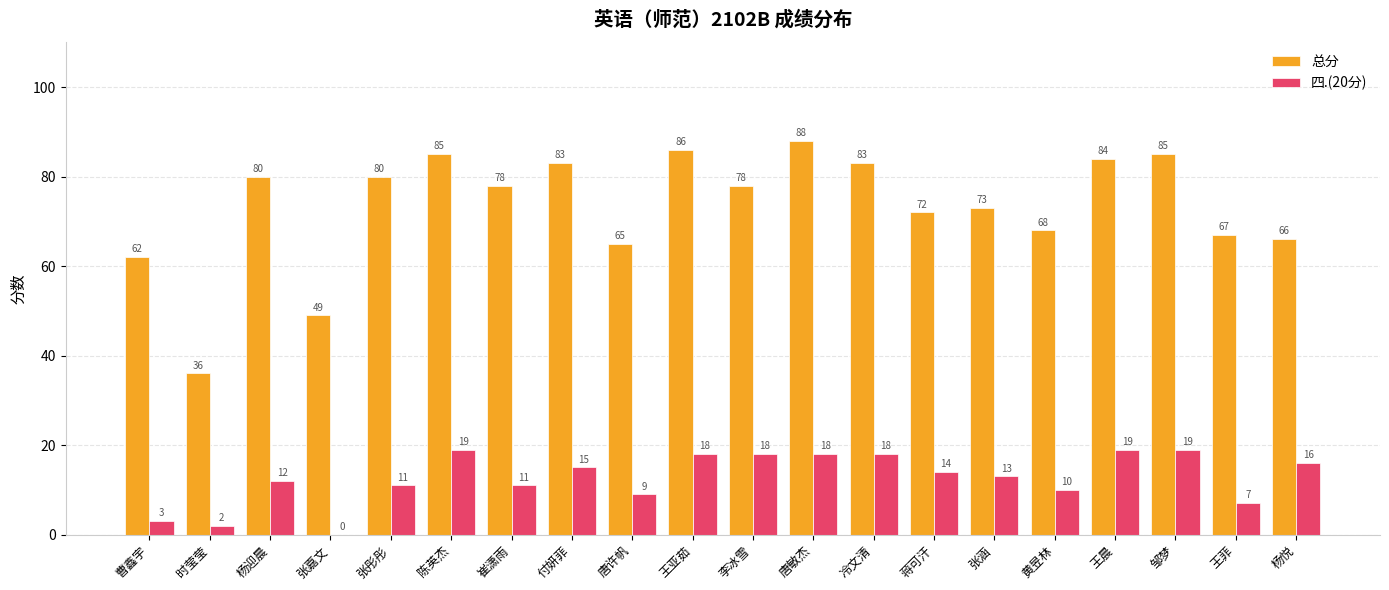

True or false: 总分 has a value of 21 at 曹鑫宇.

False